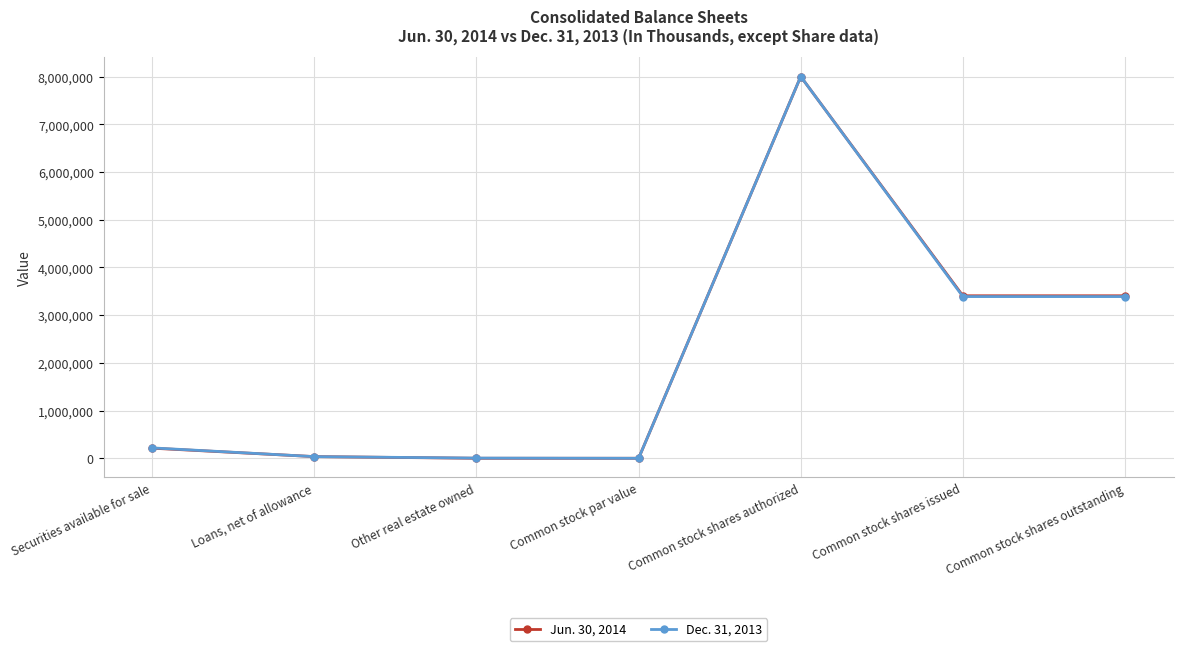

Between Common stock shares authorized and Common stock shares issued, which series saw the biggest shift?

Dec. 31, 2013